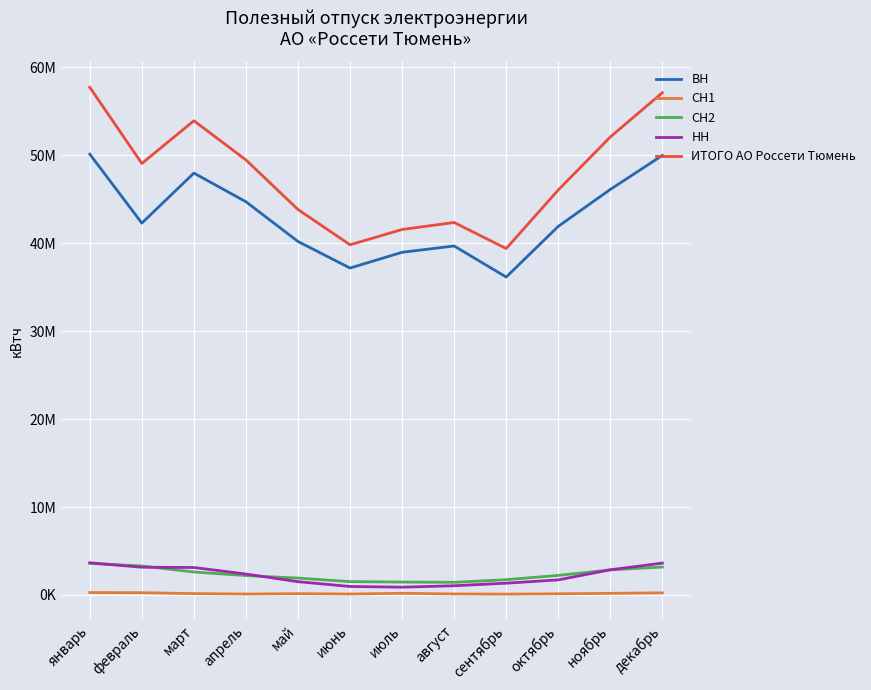

Read the ИТОГО АО Россети Тюмень value at декабрь, to the nearest 10.

57112590